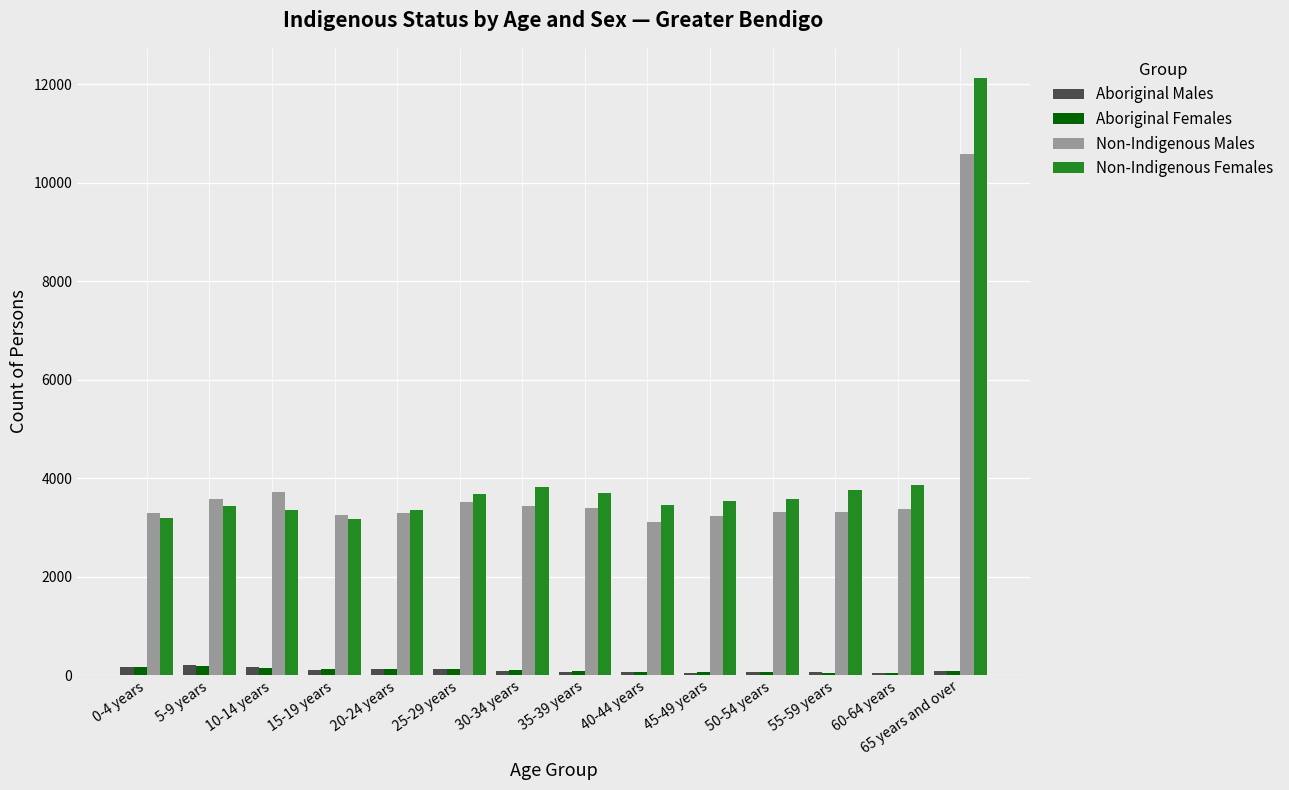

How many distinct data groups are displayed?

4